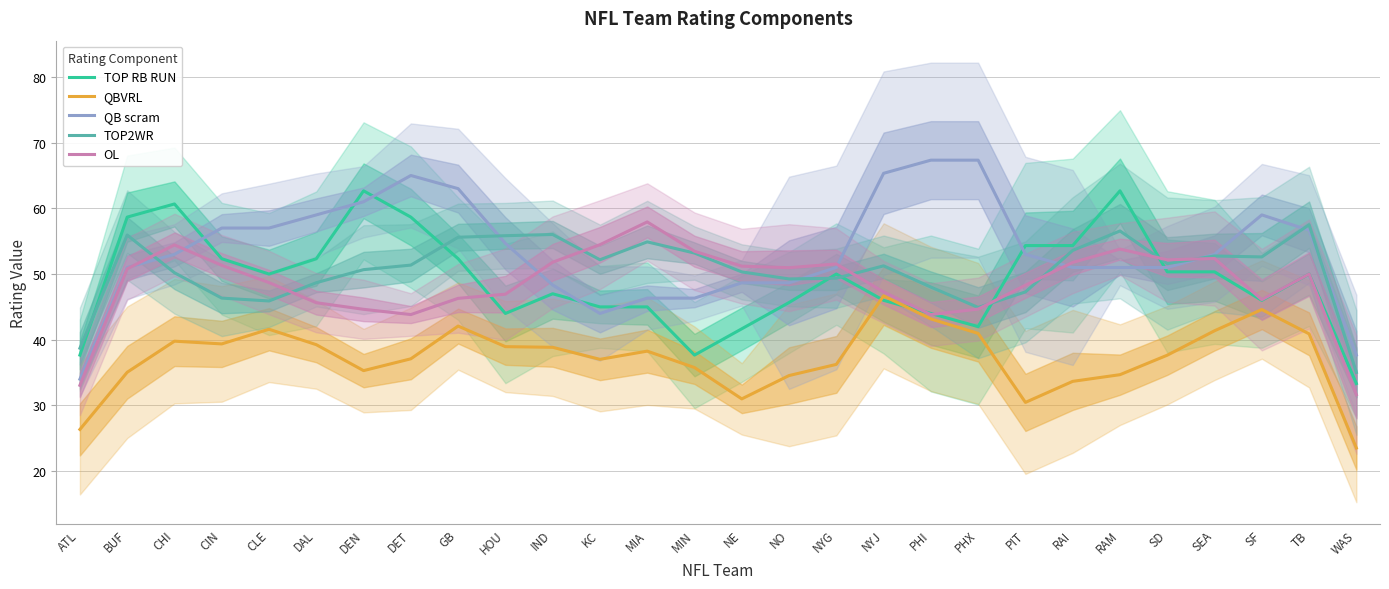

What is the label of the 22nd point from the right?

DEN